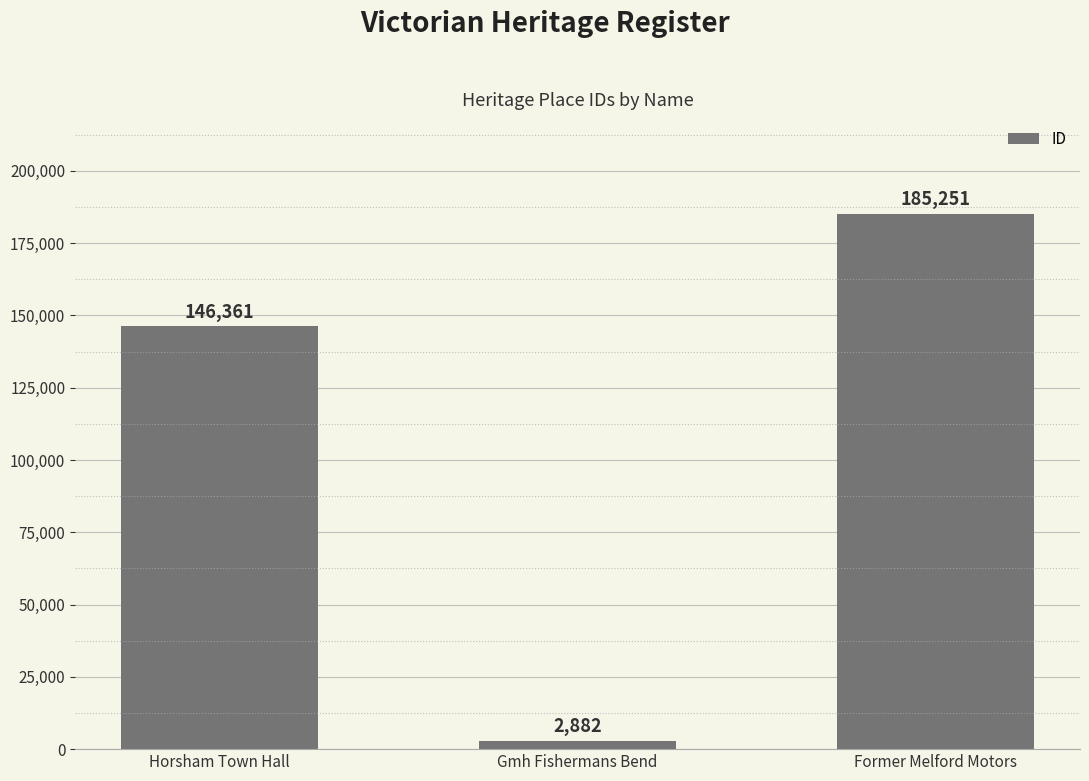

How many values are below 146361?

1